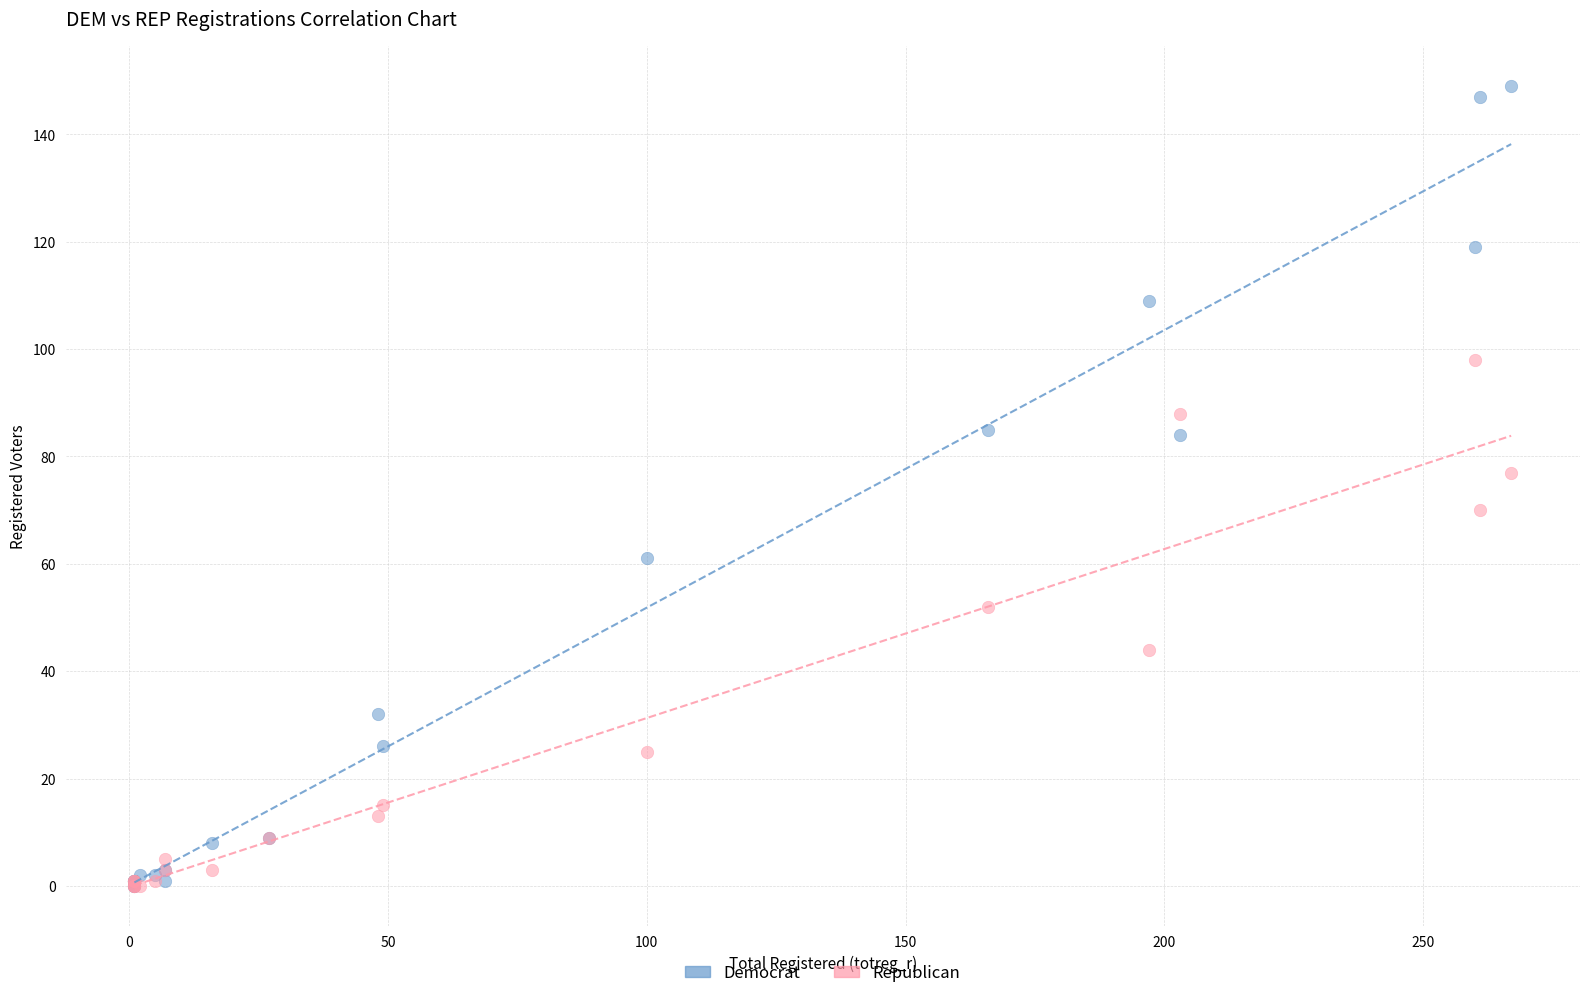

What are all the series names shown in the legend?

Democrat, Republican